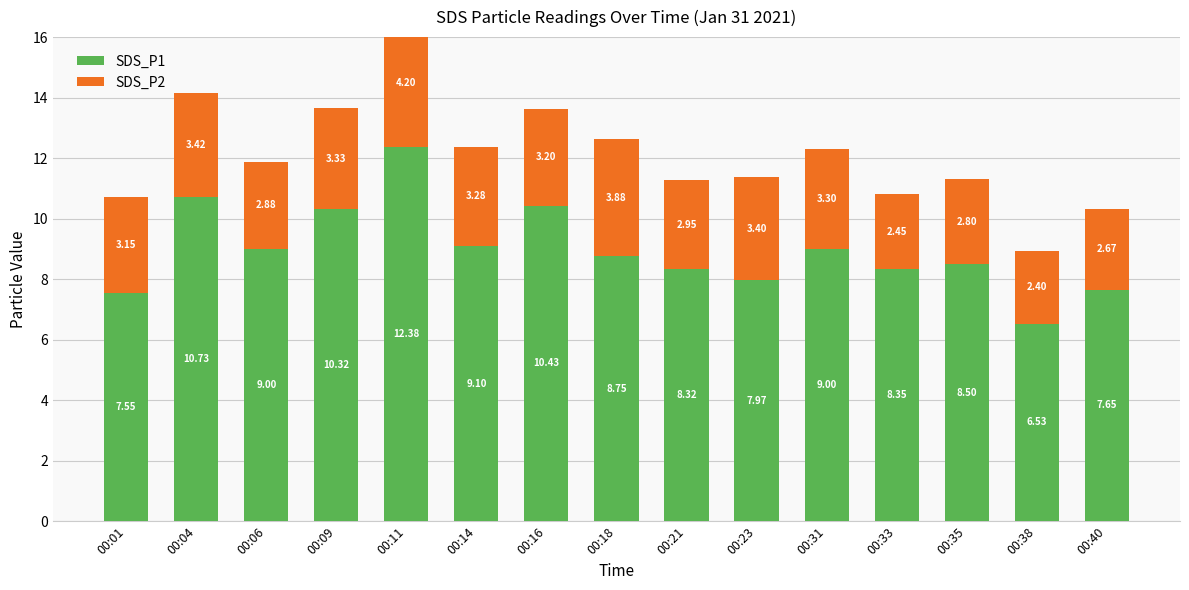

What is the value of the SDS_P1 bar at the 5th from the left?

12.4